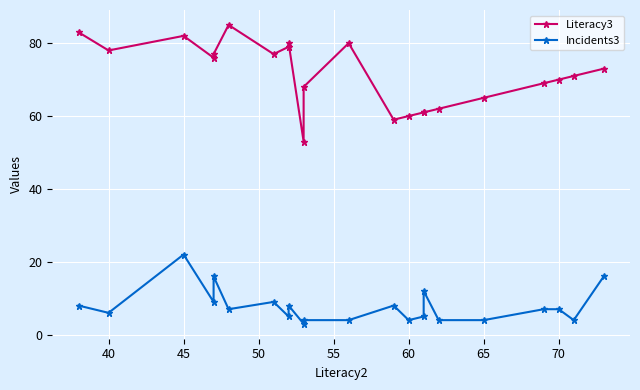

Read the Incidents3 value at 45, to the nearest 5.

20